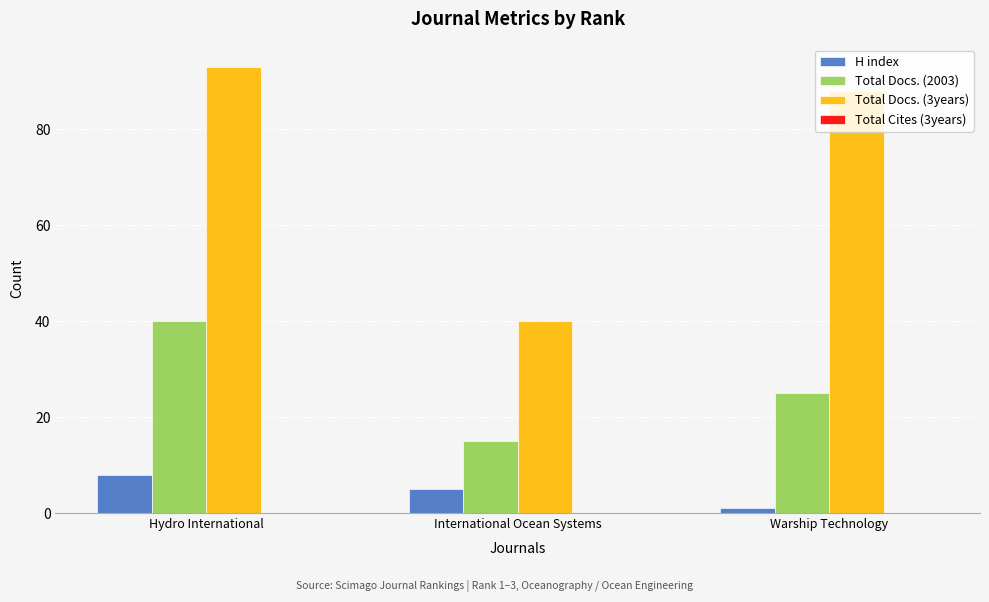

How many Total Docs. (2003) values are between 15 and 40?

3